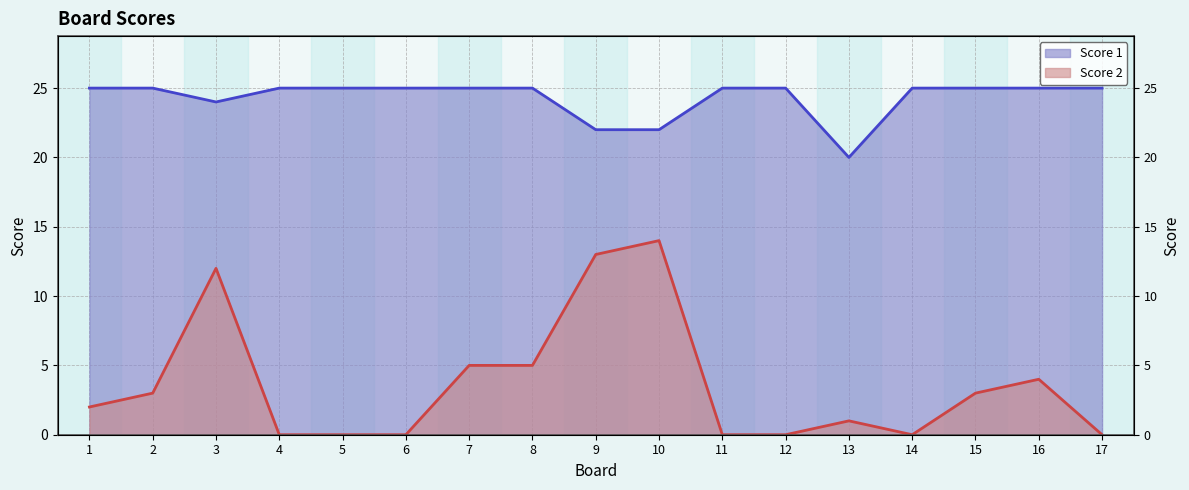

What is the average value of the Score 2 series?

4